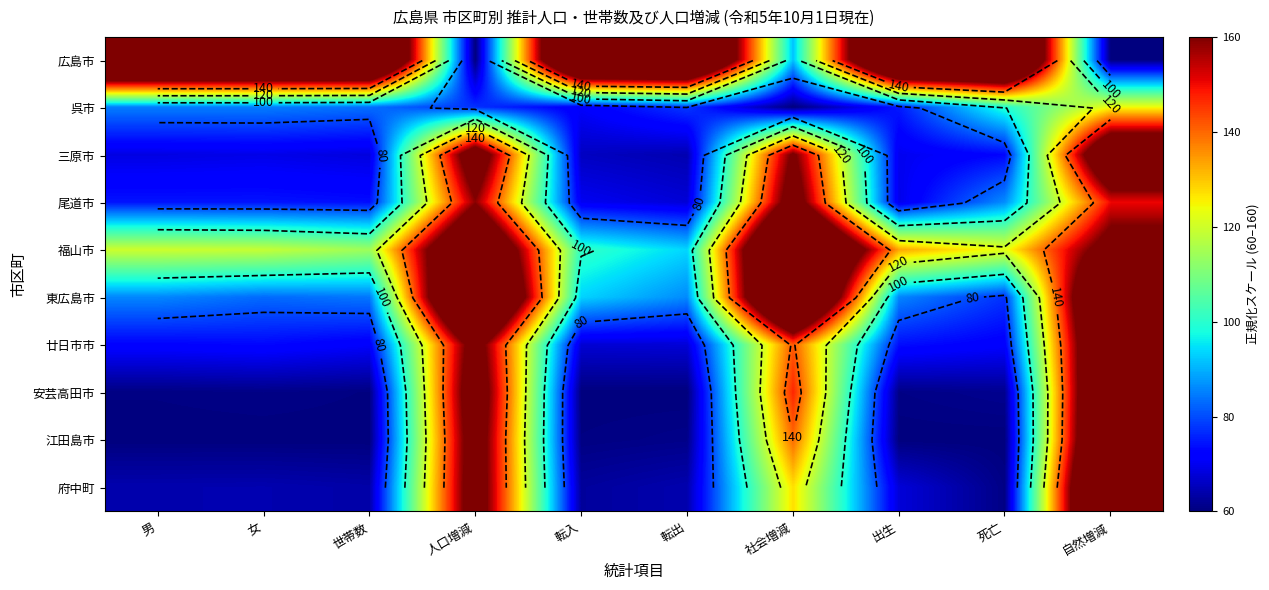

Is the value of 呉市 at 転出 greater than the value of 江田島市 at 世帯数?

Yes